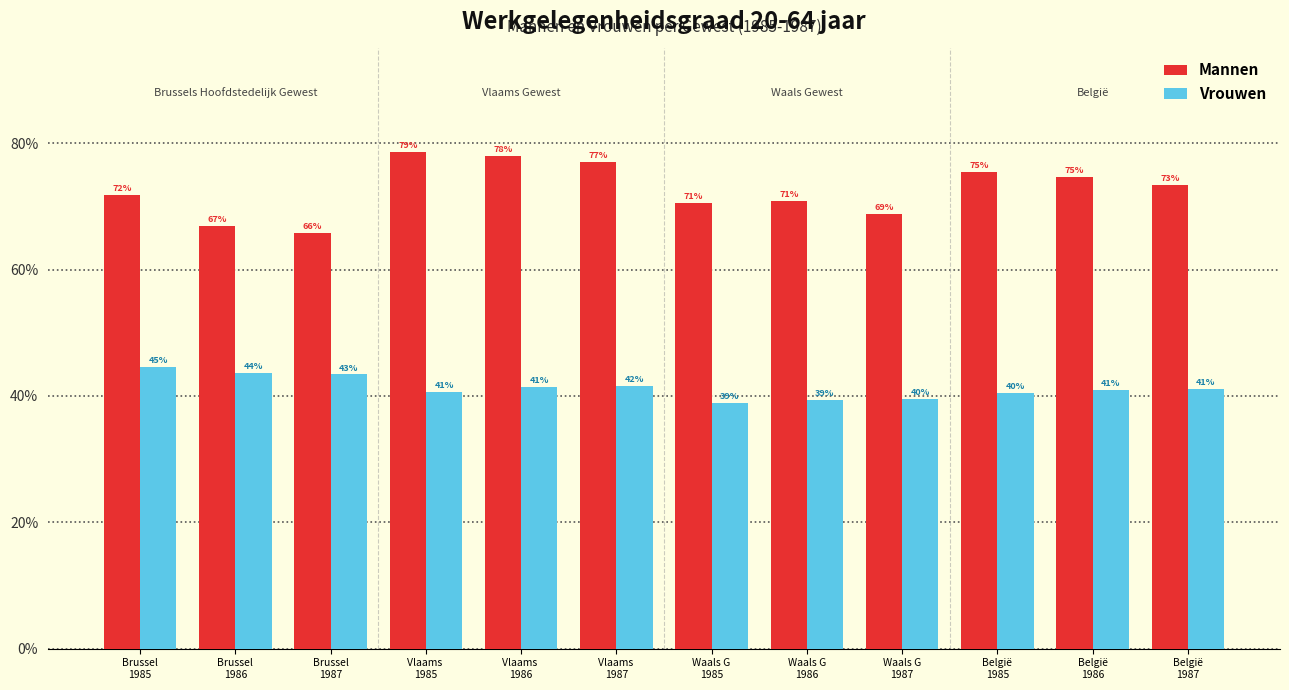

What are all the series names shown in the legend?

Mannen, Vrouwen